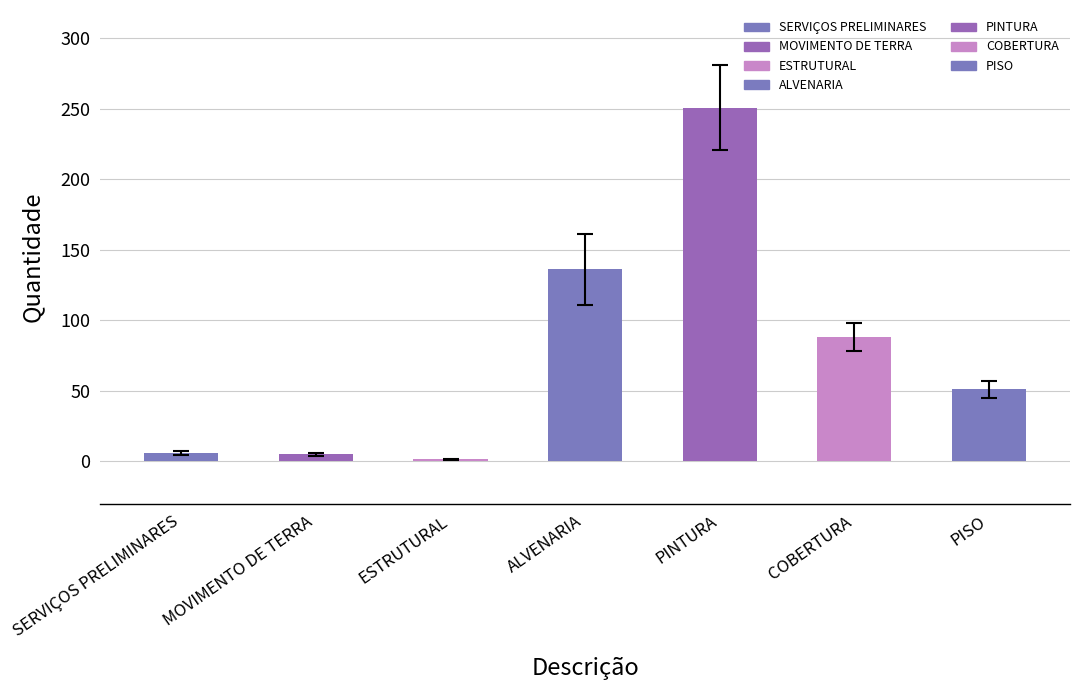

What is the difference between the maximum and minimum values?

249.2